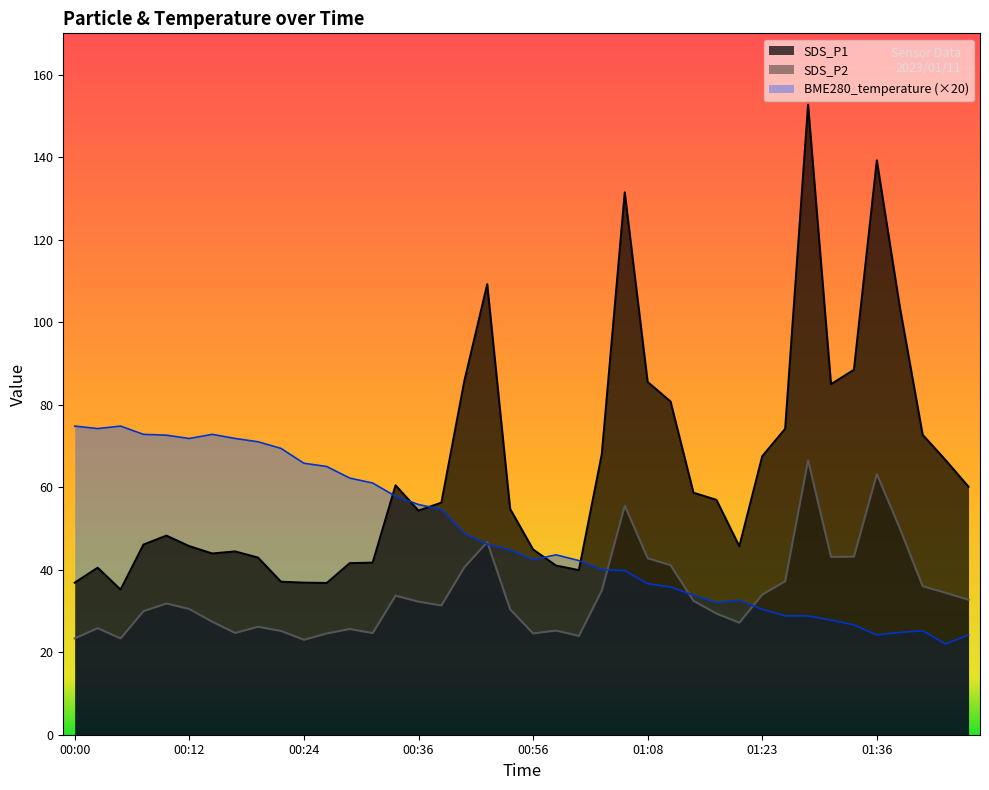

What is the total value across all series at 00:52?

202.1